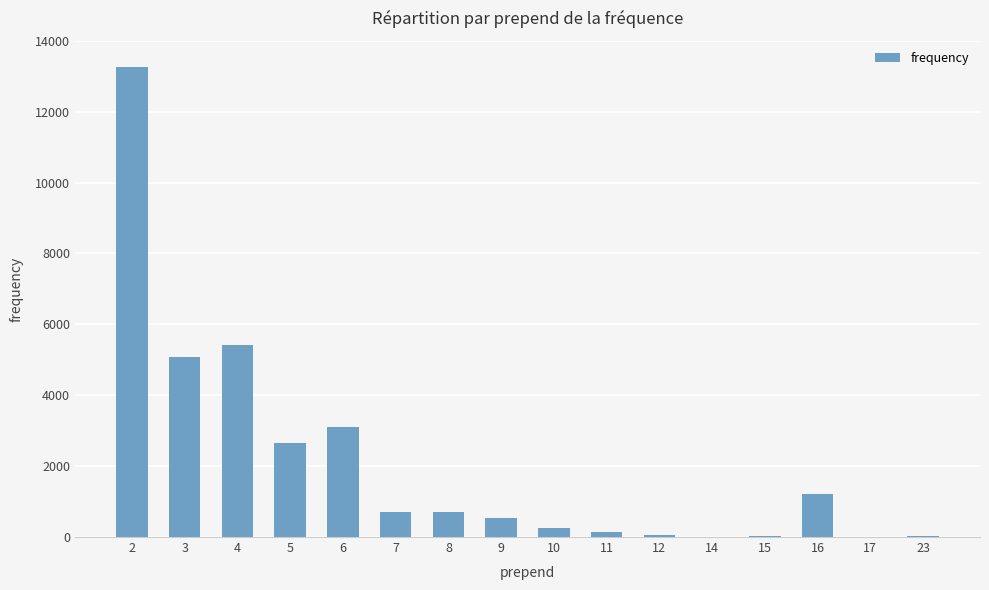

True or false: the data shows 5085 at 3.

True